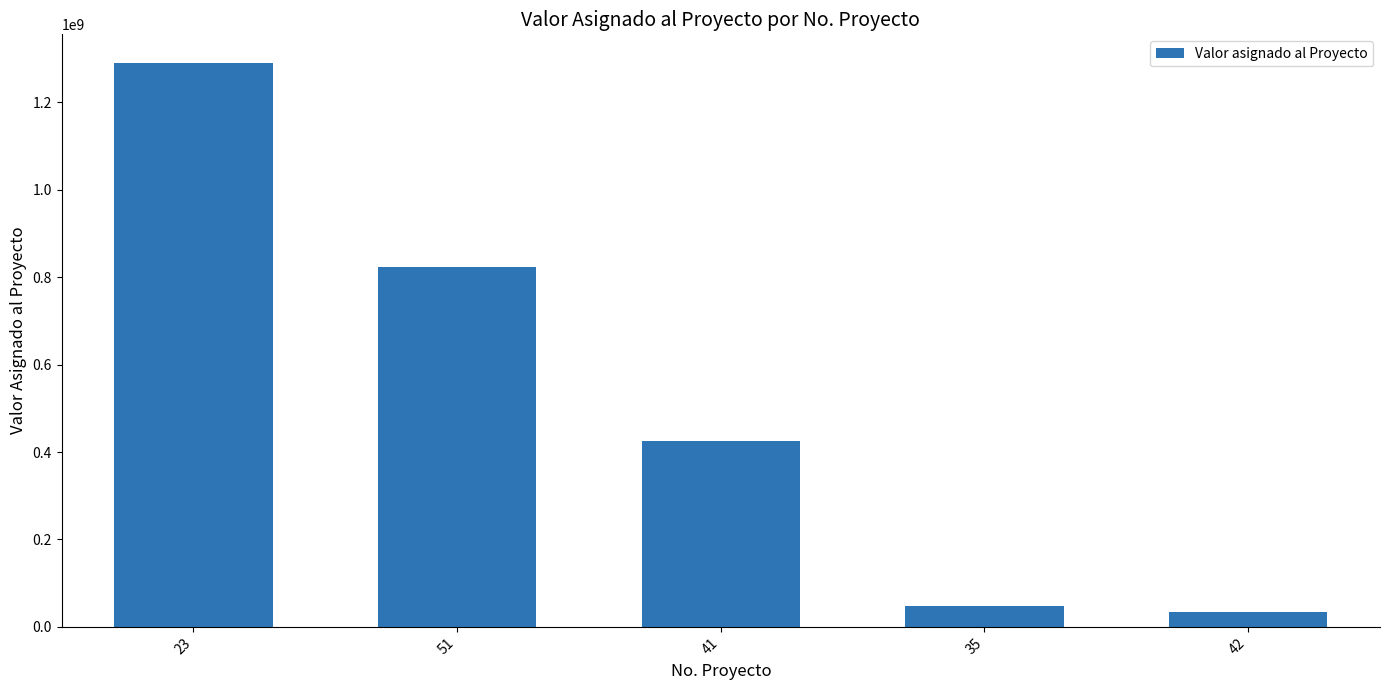

At which label does the data first exceed 424178694?

23